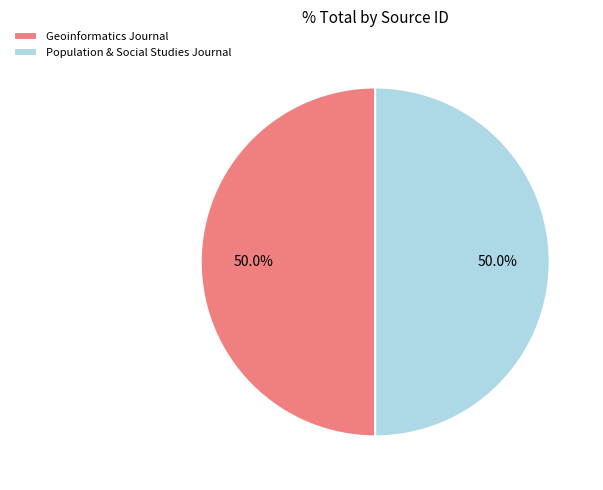

What is the ratio of the value at Geoinformatics Journal to the value at Population & Social Studies Journal?

1.0